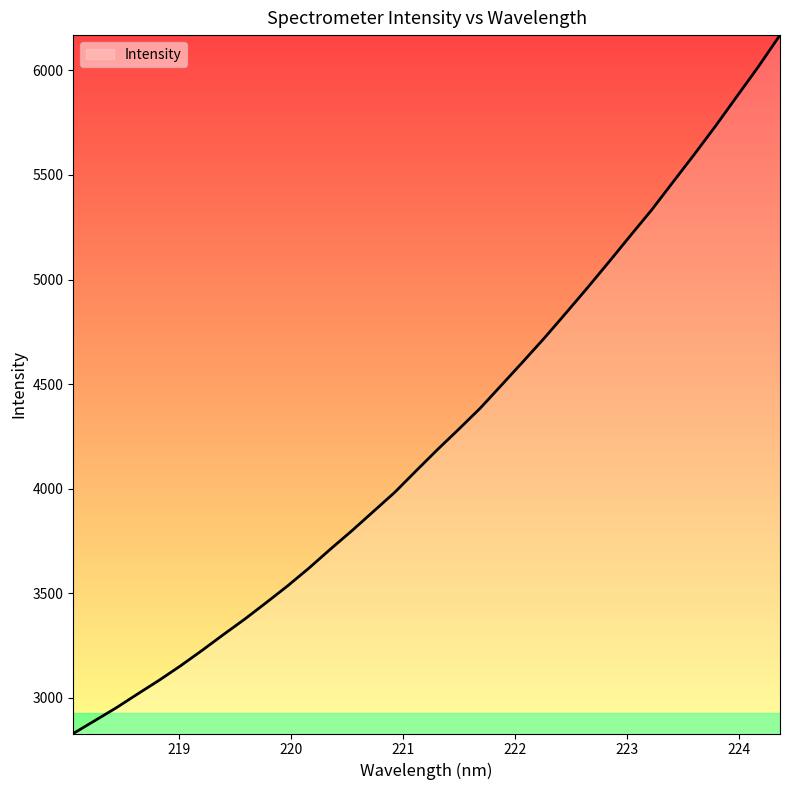

What is the difference between the maximum and minimum values?

3339.2